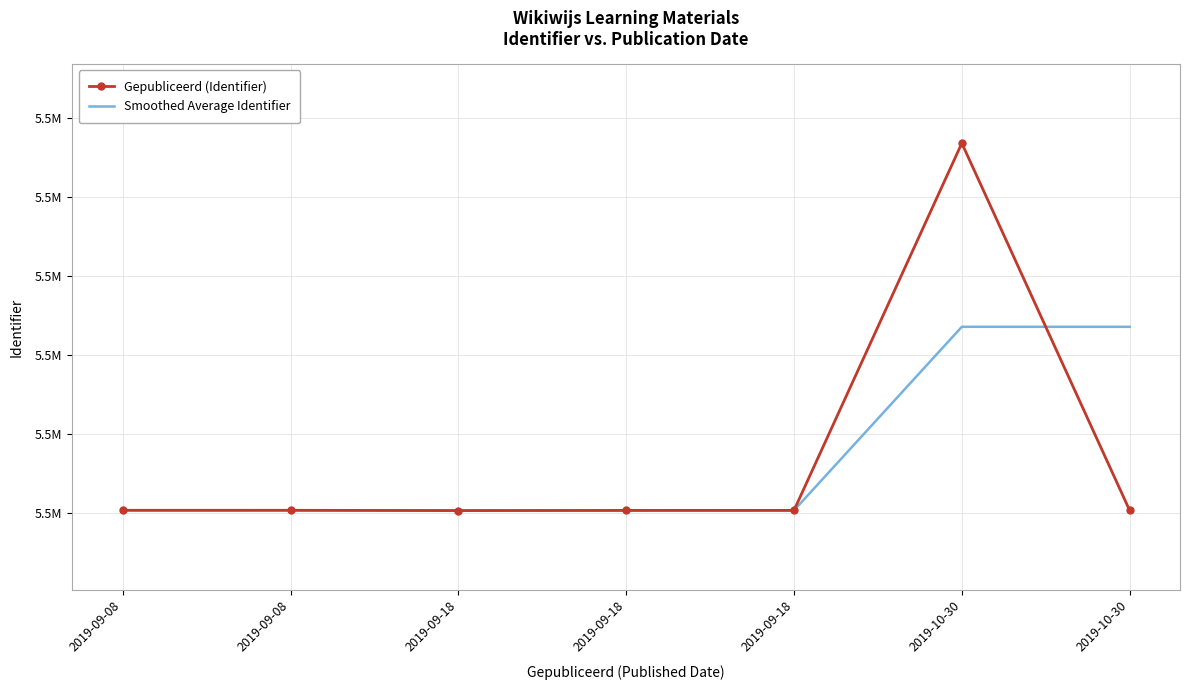

What is the difference between the maximum and minimum values in the Gepubliceerd (Identifier) series?

23269.0